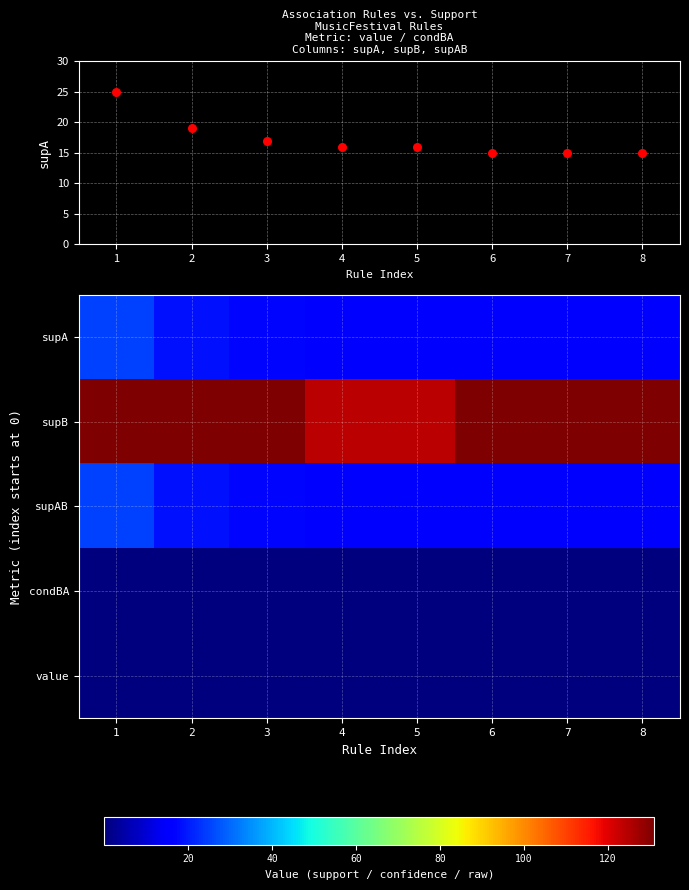

List the labels in order of row_0 value, smallest first.

5, 6, 7, 3, 4, 2, 1, 0